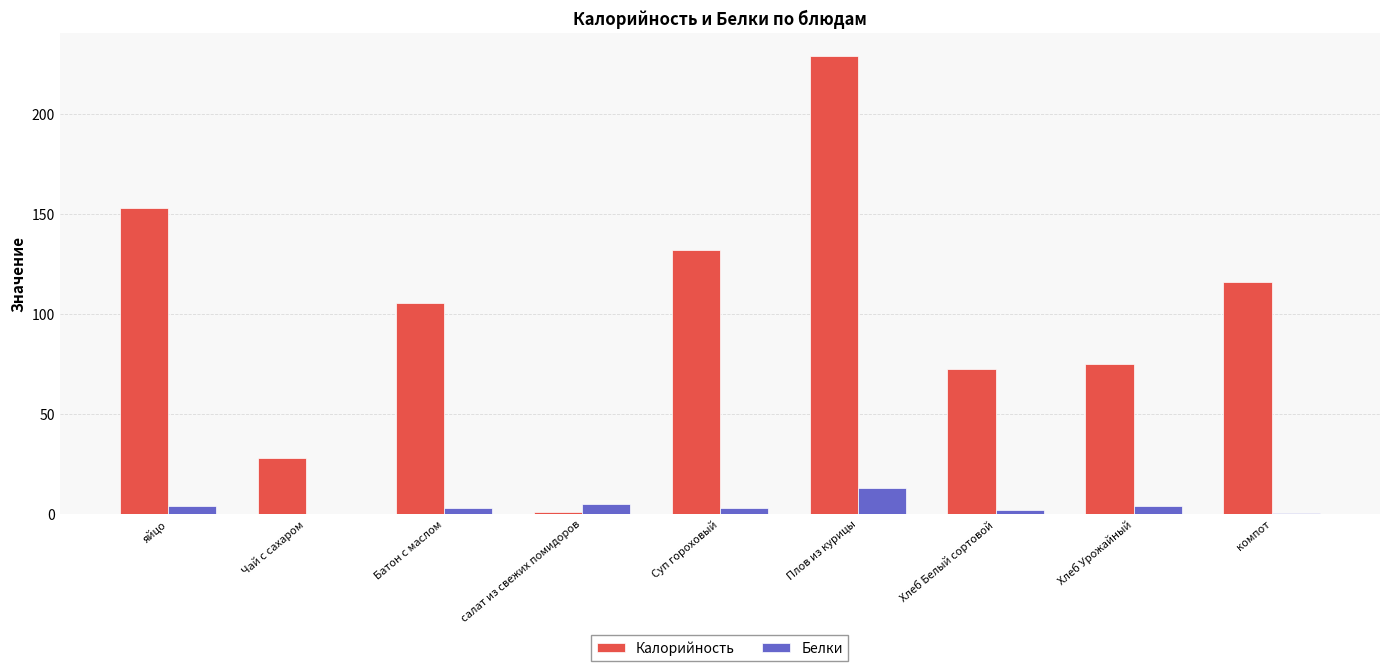

What is the sum of the Калорийность values at Чай с сахаром and Плов из курицы?

257.0